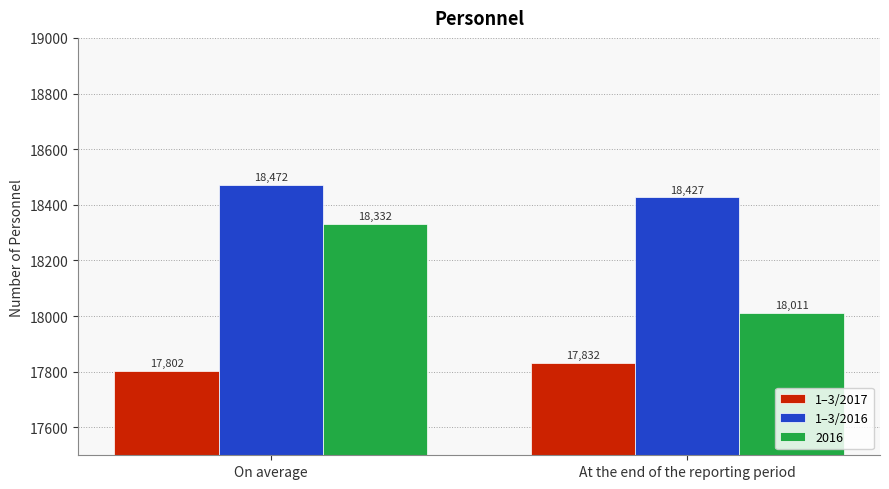

Which category has the highest value across all series?

On average